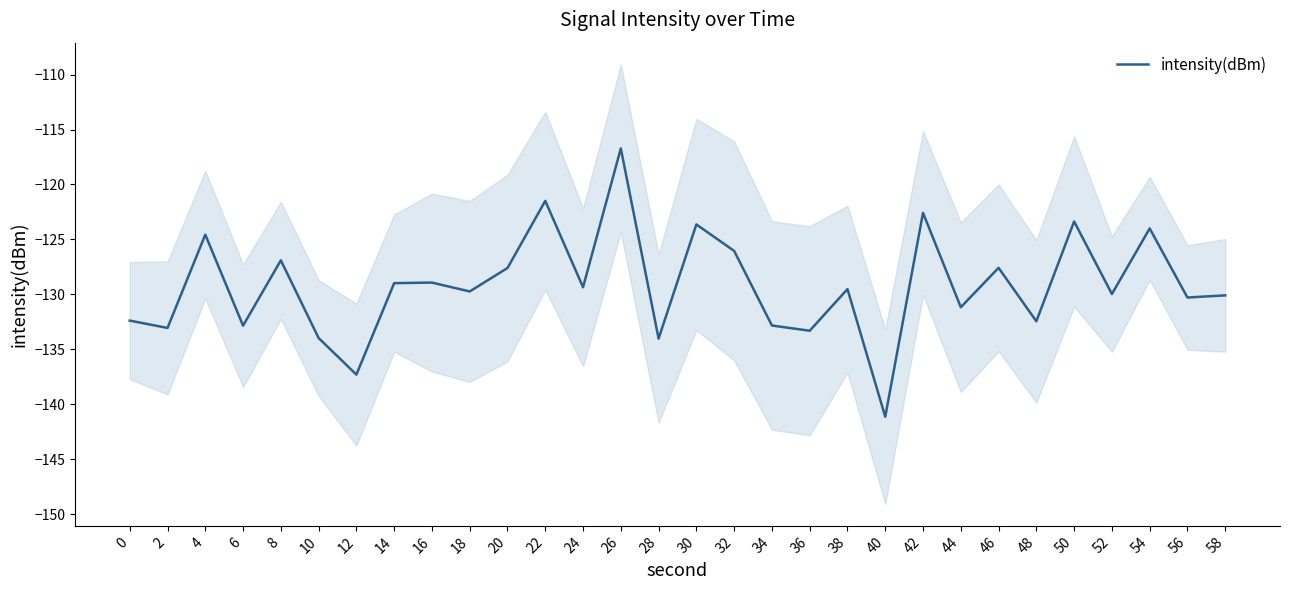

Reading left to right, what are all the values shown in this chart?

0=-132.4	2=-133.1	4=-124.6	6=-132.8	8=-126.9	10=-134.0	12=-137.3	14=-129.0	16=-128.9	18=-129.7	20=-127.6	22=-121.5	24=-129.3	26=-116.7	28=-134.0	30=-123.6	32=-126.0	34=-132.8	36=-133.3	38=-129.5	40=-141.1	42=-122.6	44=-131.2	46=-127.6	48=-132.4	50=-123.4	52=-130.0	54=-124.0	56=-130.3	58=-130.1